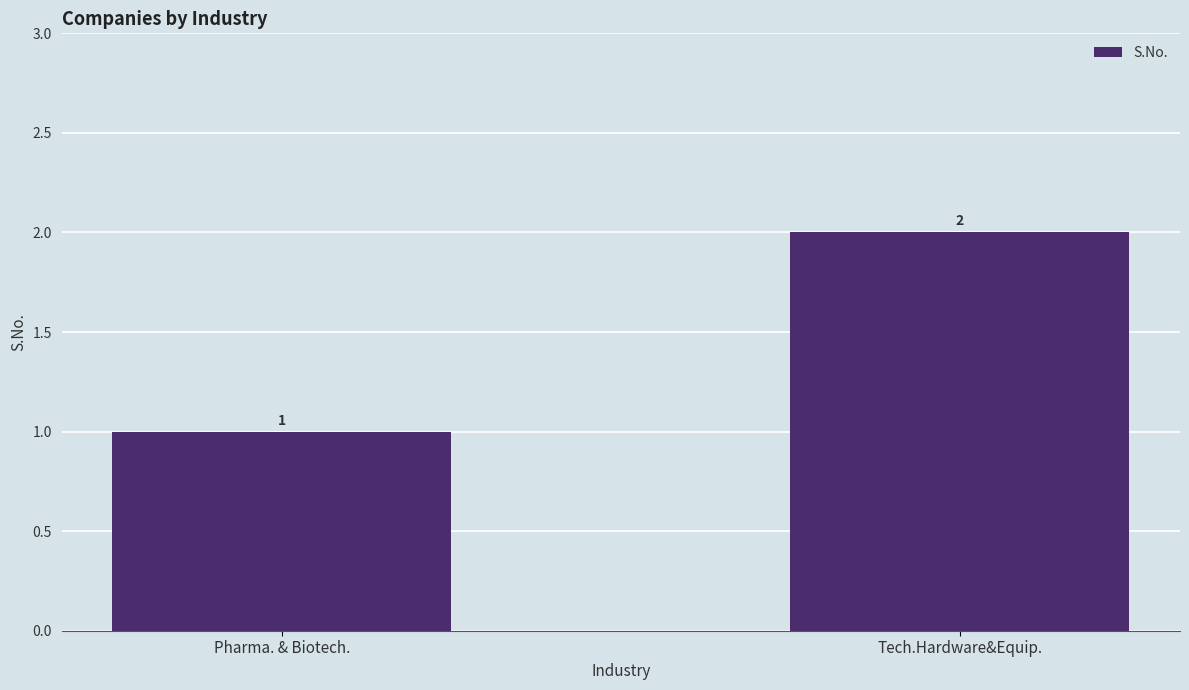

The chart shows a value of 1 at Pharma. & Biotech.. True or false?

True